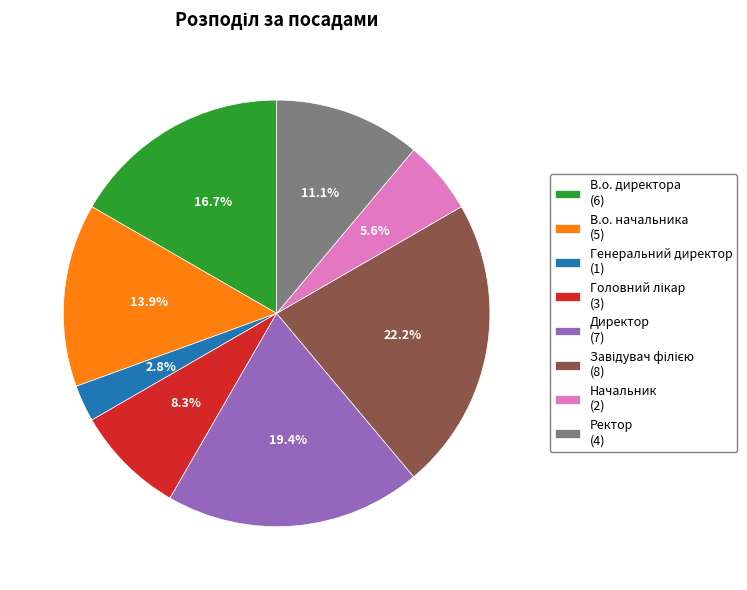

Is it true that Директор is 19% of the pie?

True